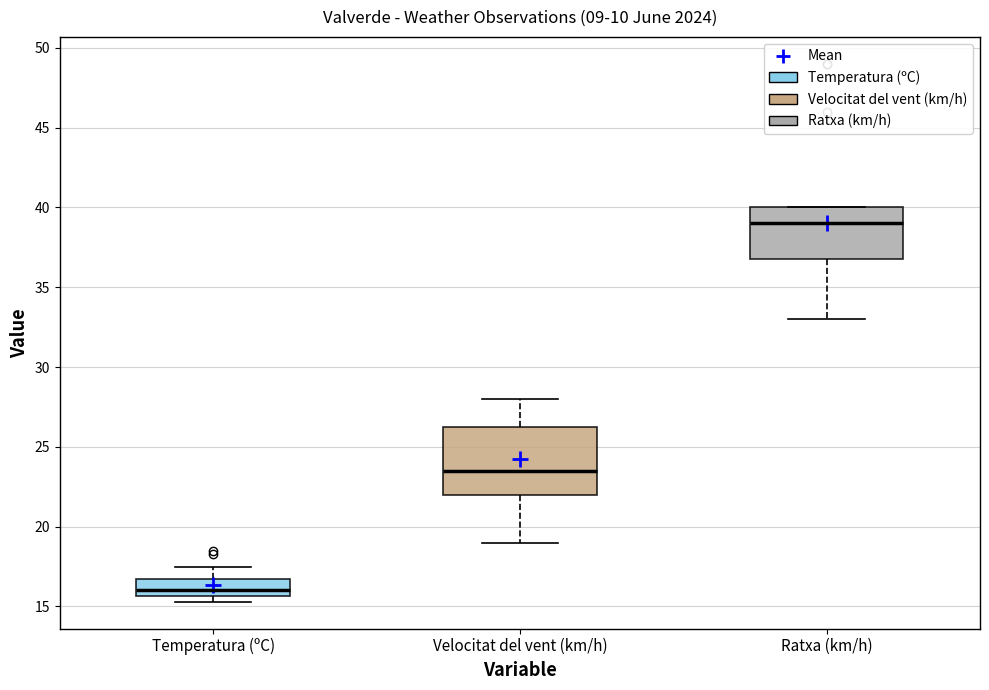

Which box has the highest median line?

Ratxa (km/h)